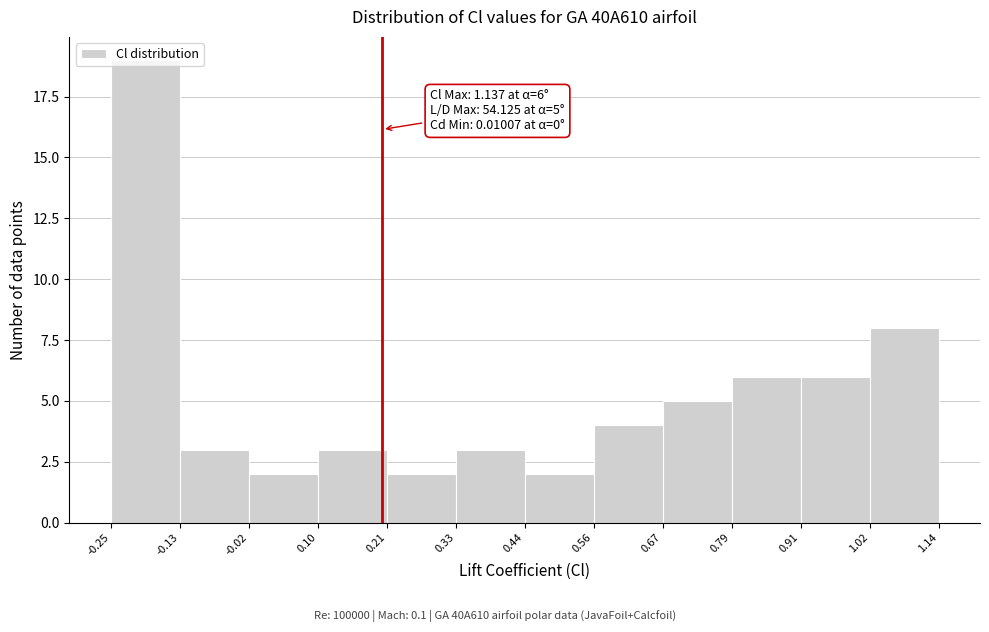

Which range on the x-axis has the tallest bar?

-0.25 to -0.13